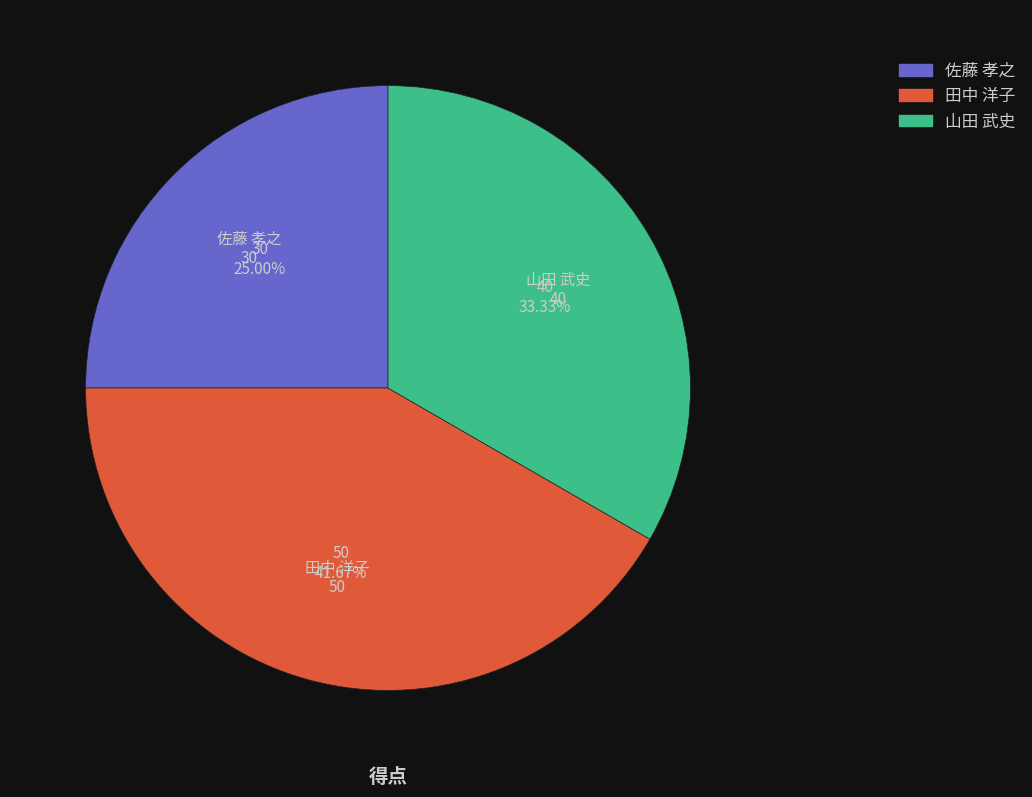

To the nearest percent, what percentage of the pie is 佐藤 孝之?

25%